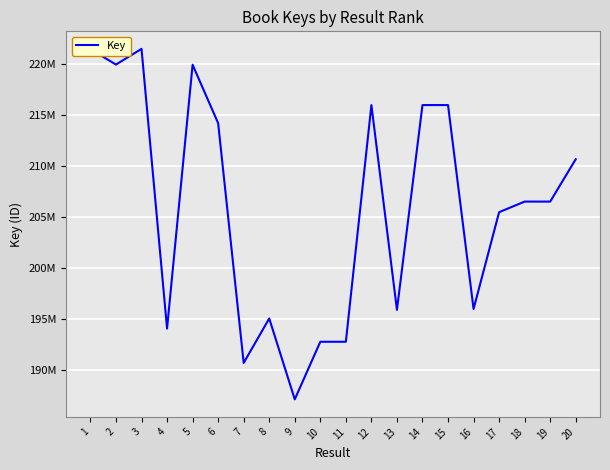

Does the chart have visible grid lines?

Yes